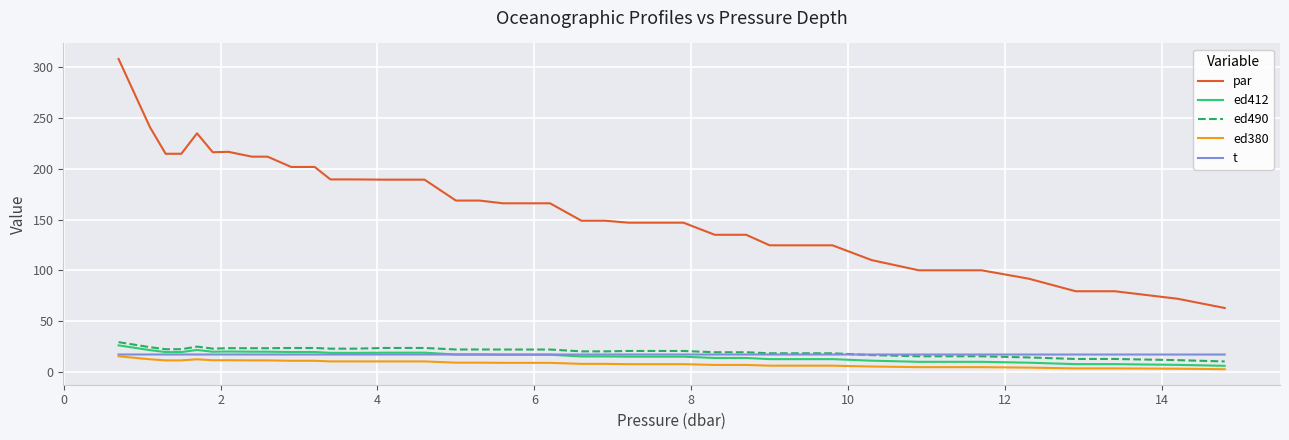

Which series has the largest total across all categories?

par